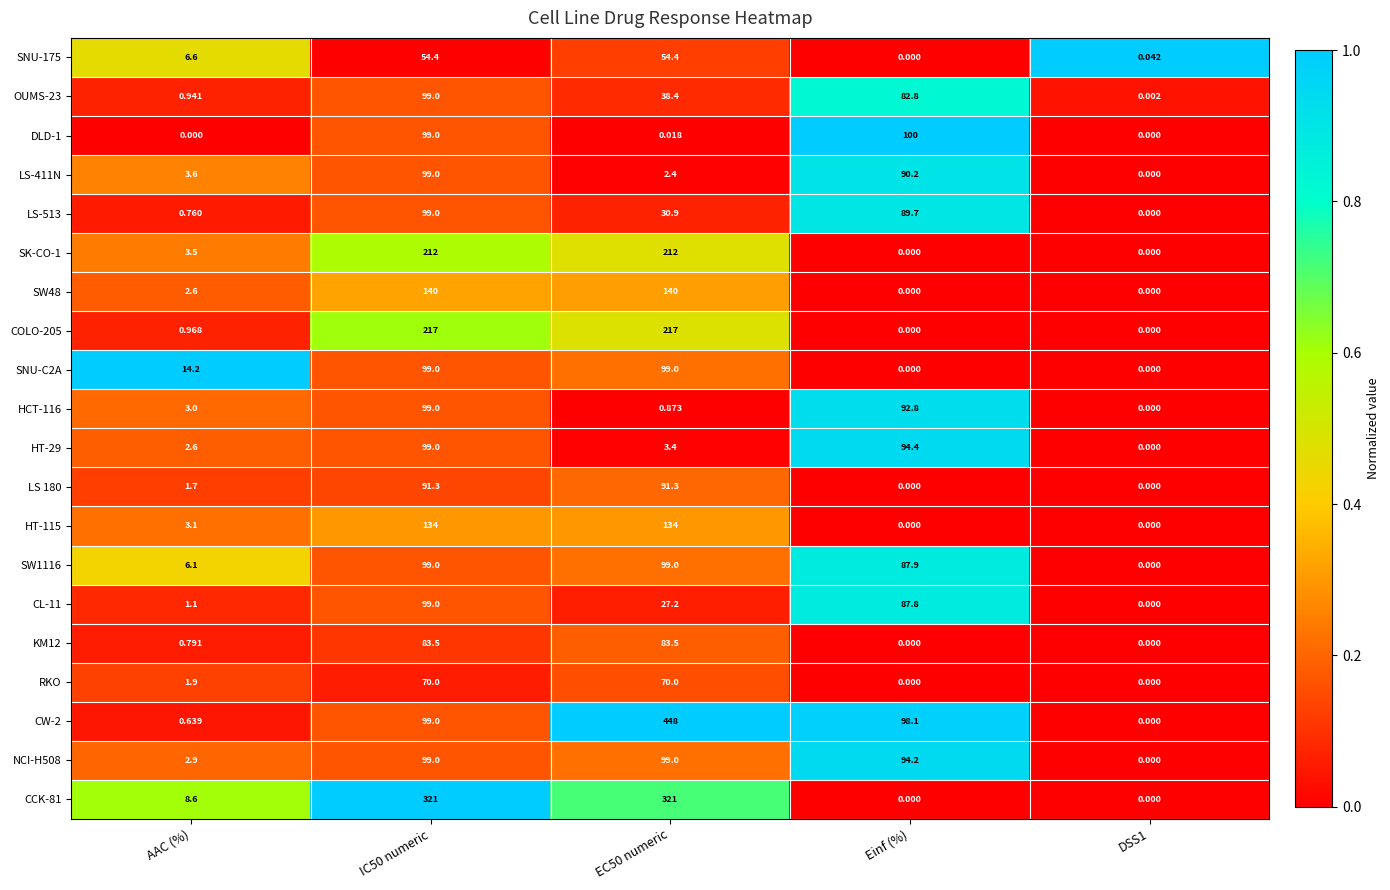

Which series has the largest range (max minus min)?

CW-2